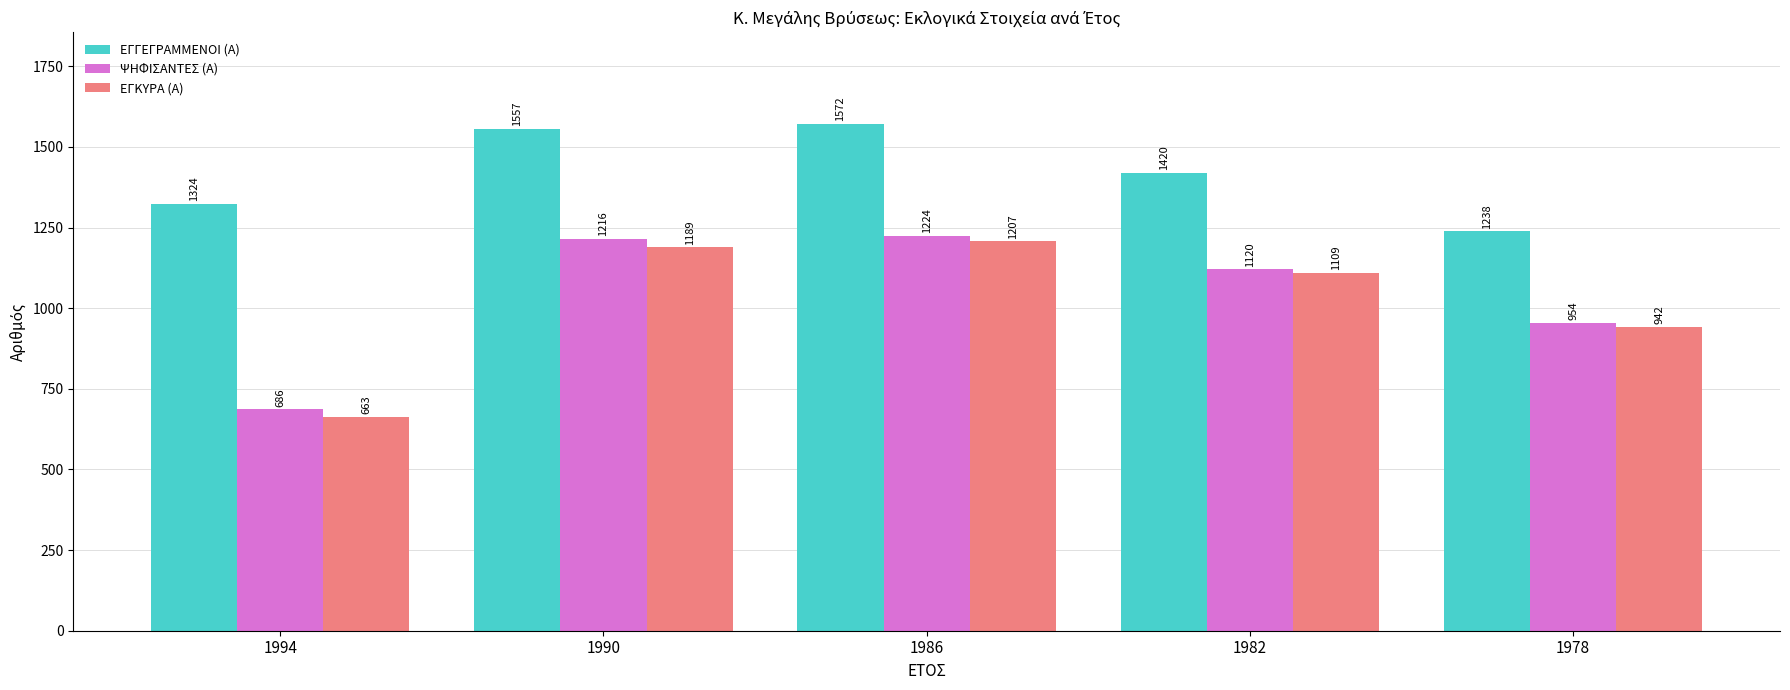

Reading left to right, what are all the values shown in this chart?

ΕΓΓΕΓΡΑΜΜΕΝΟΙ (Α): 1324	1557	1572	1420	1238
ΨΗΦΙΣΑΝΤΕΣ (Α): 686	1216	1224	1120	954
ΕΓΚΥΡΑ (Α): 663	1189	1207	1109	942